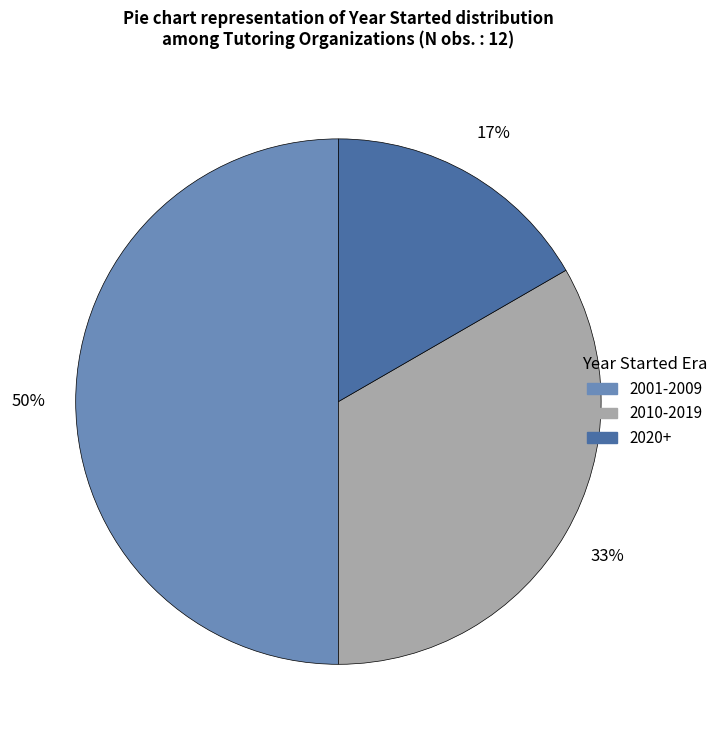

To the nearest percent, what is the average slice percentage?

33%